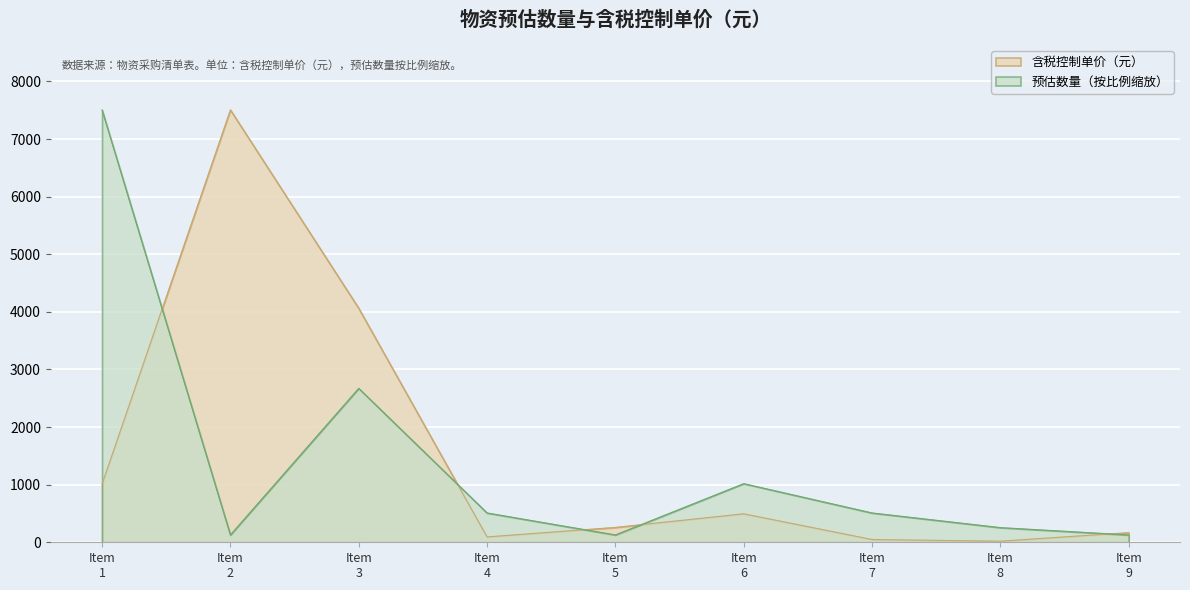

What is the average value of the 预估数量 series?

1427.7